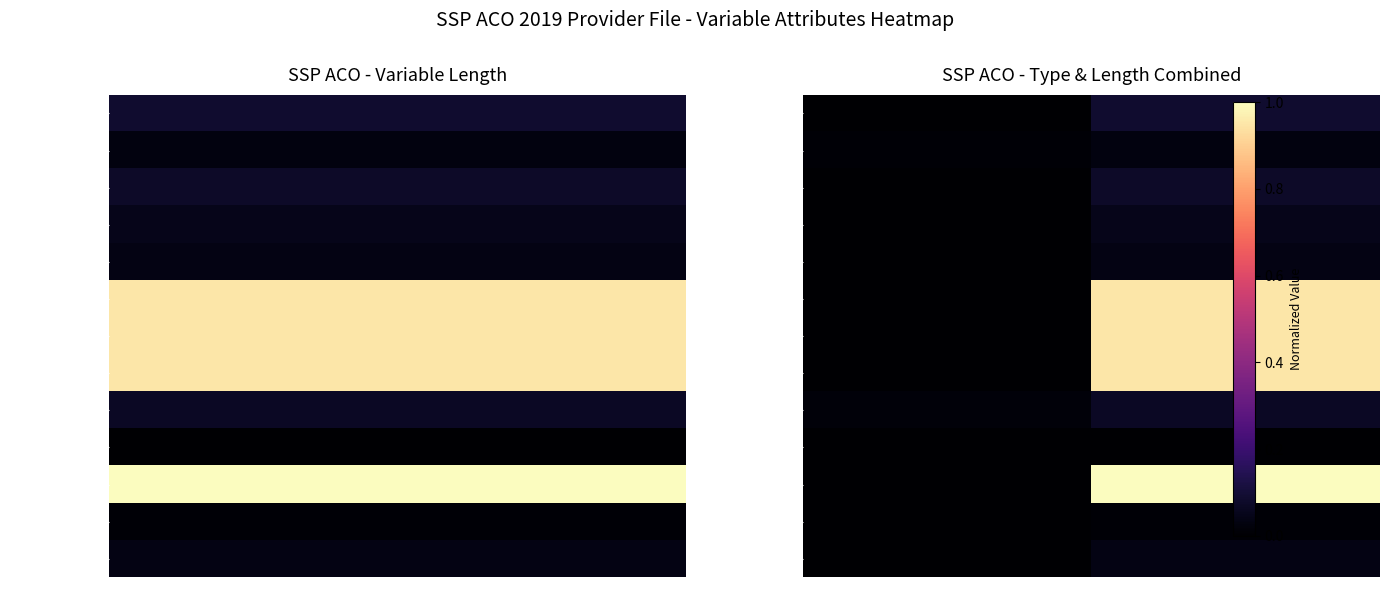

At how many categories does at least one series exceed 0?

12